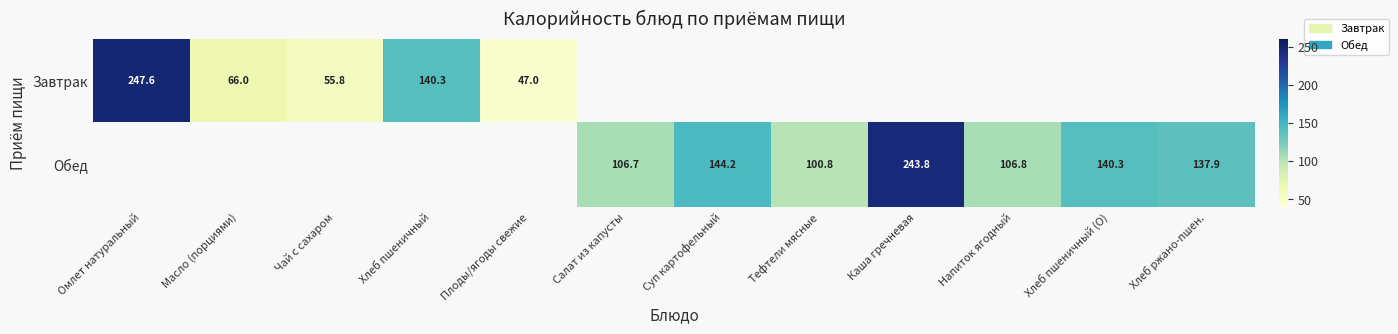

Read the Обед value at Суп картофельный.

144.2